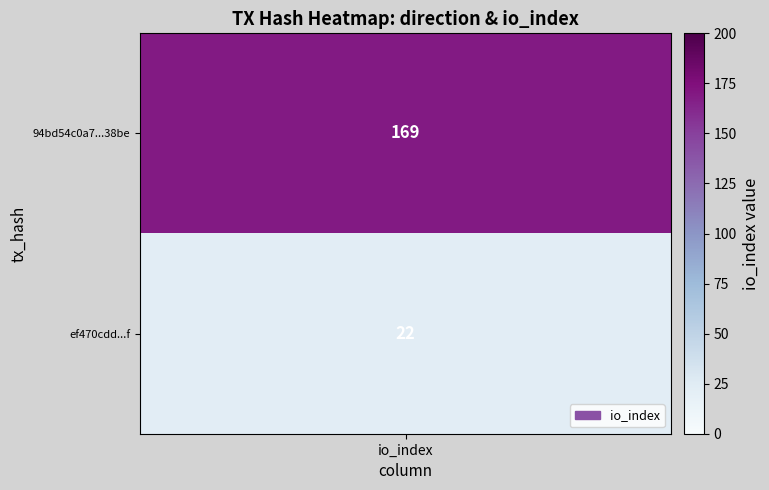

Which series changed the most between -1 and 1?

94bd54c0a7243bb9f1cd73ed2f4c627b57a38be